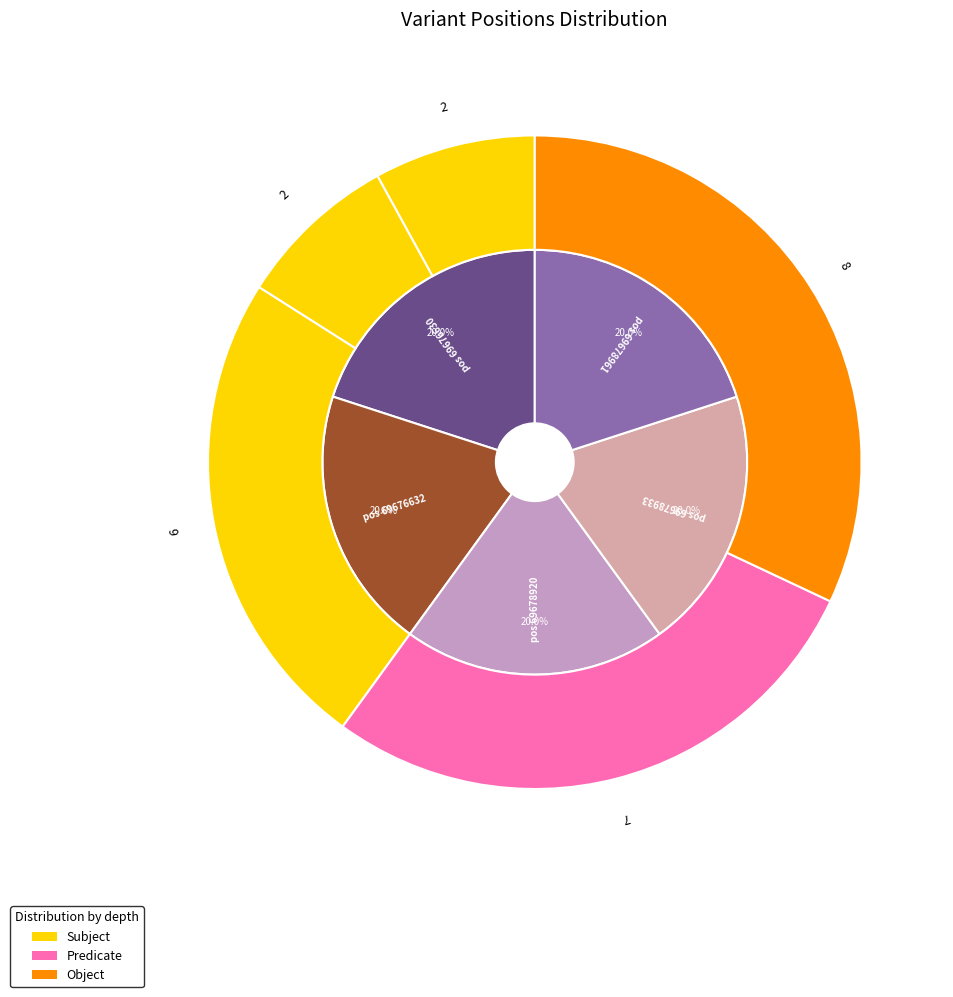

True or false: 69678961 accounts for 20% of the total.

True